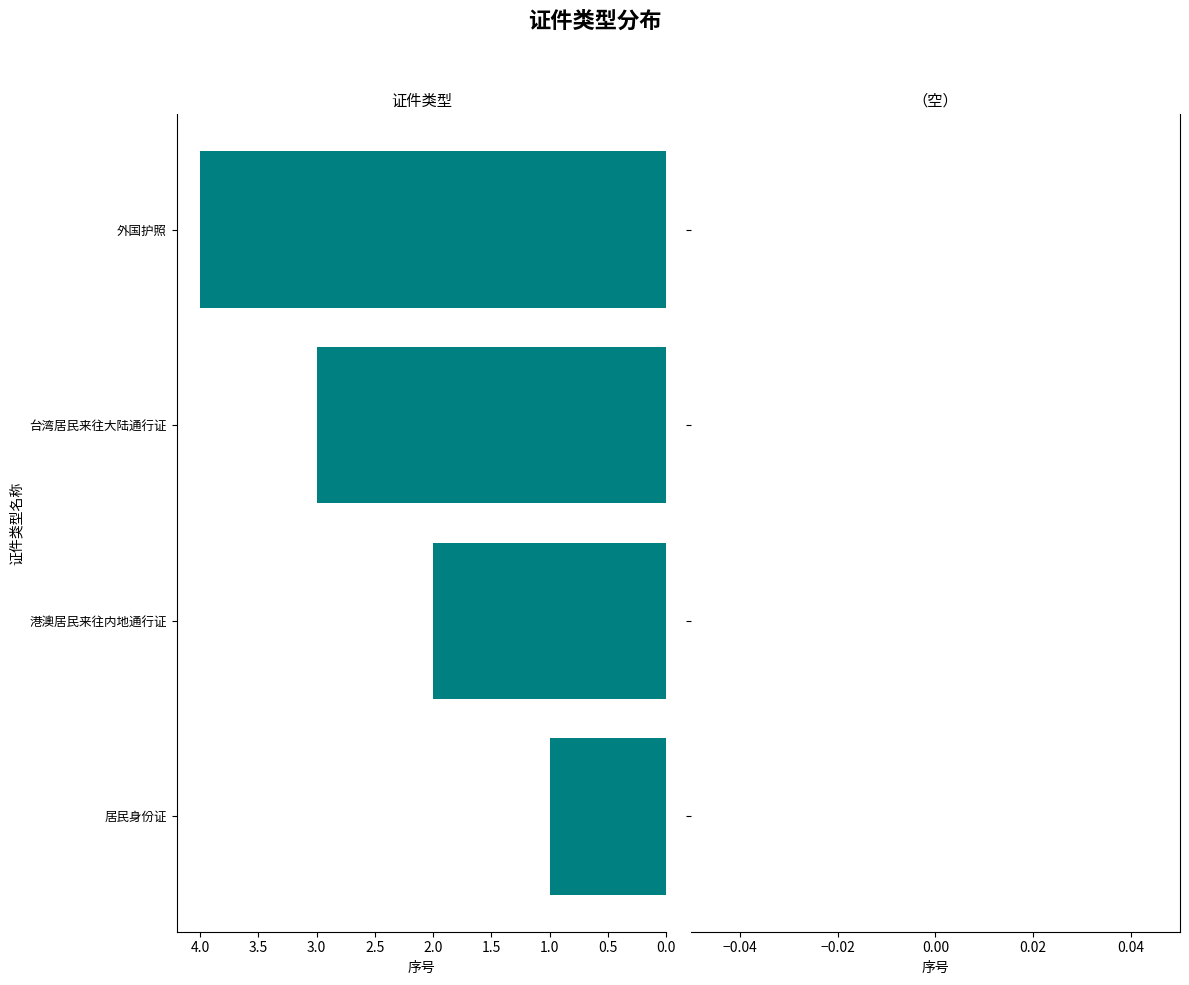

Rank the categories by value from highest to lowest.

外国护照, 台湾居民来往大陆通行证, 港澳居民来往内地通行证, 居民身份证